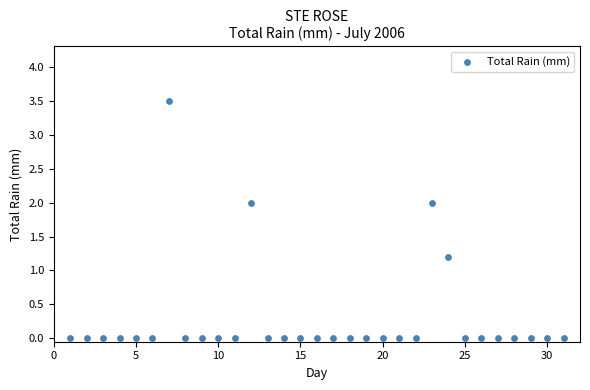

What is the range of Y values (max minus min)?

3.5